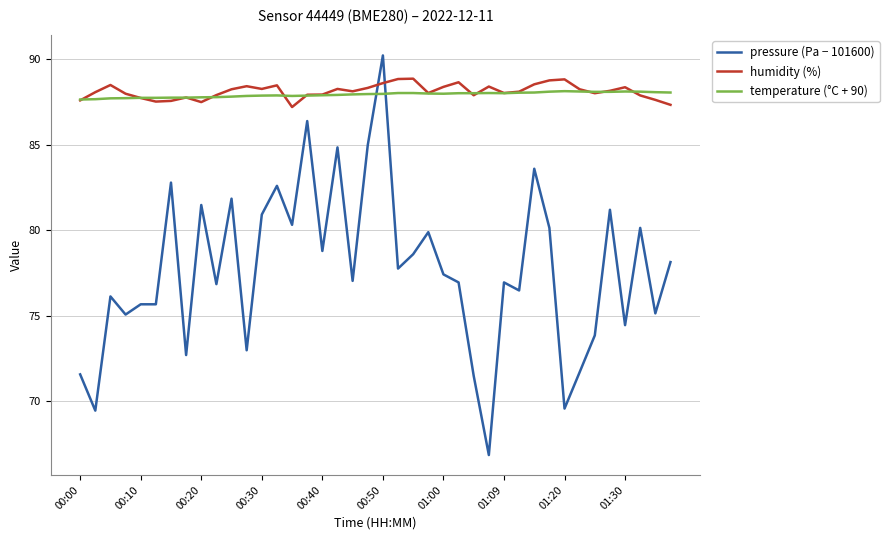

How many times do pressure (Pa − 101600) and humidity (%) cross each other?

2